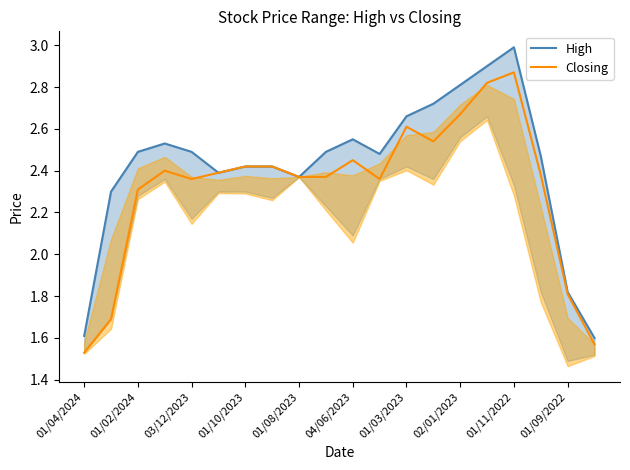

The Closing series shows 0.8 at 01/02/2024. True or false?

False